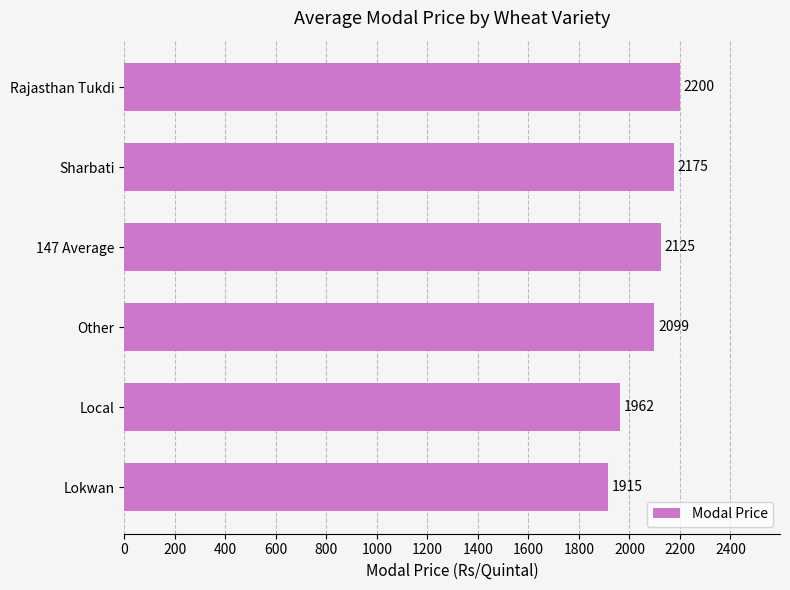

What is the average value?

2079.3